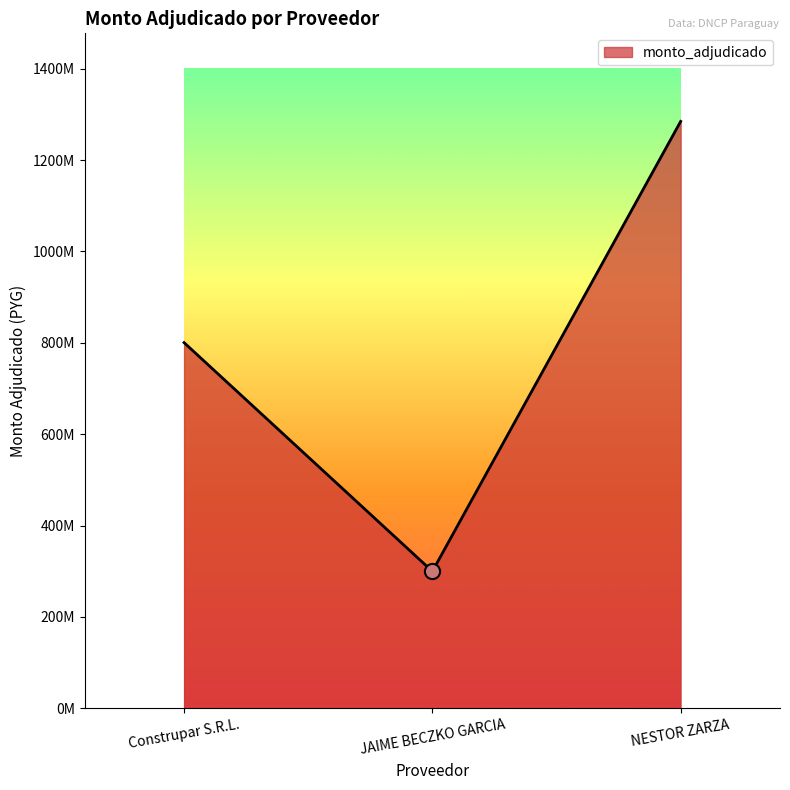

Approximately how many times larger is the value at JAIME BECZKO GARCIA compared to Construpar S.R.L.?

0.4